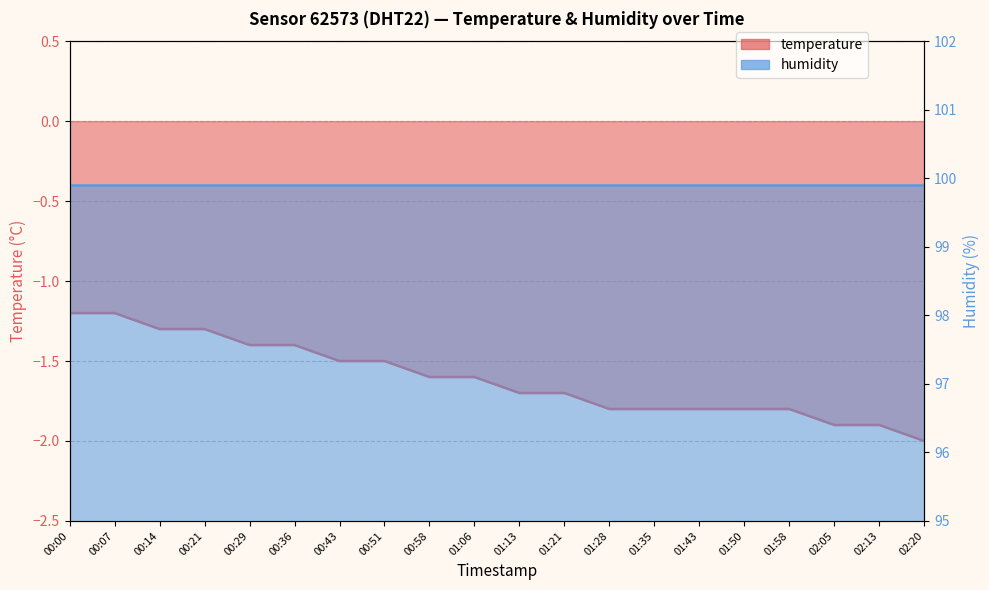

What value does the data have at 02:13?

-1.9